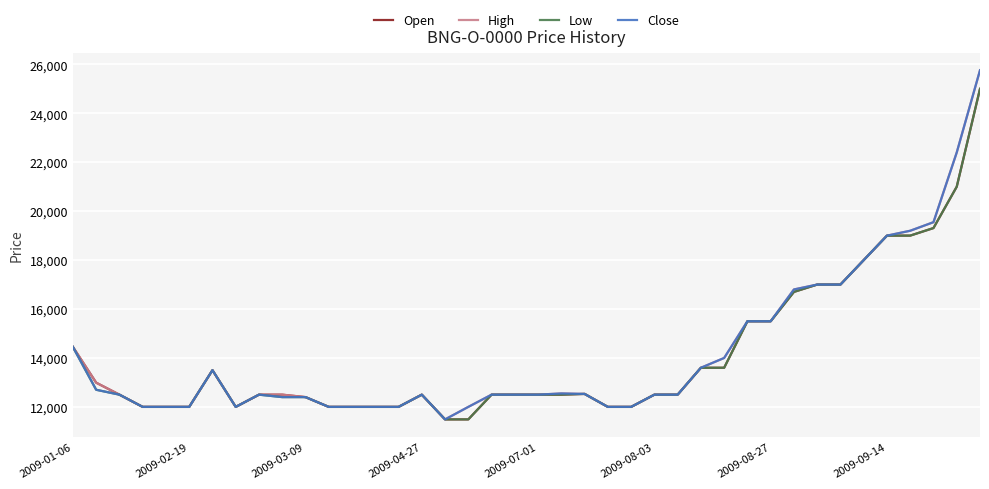

What is the minimum value shown in the chart?

11489